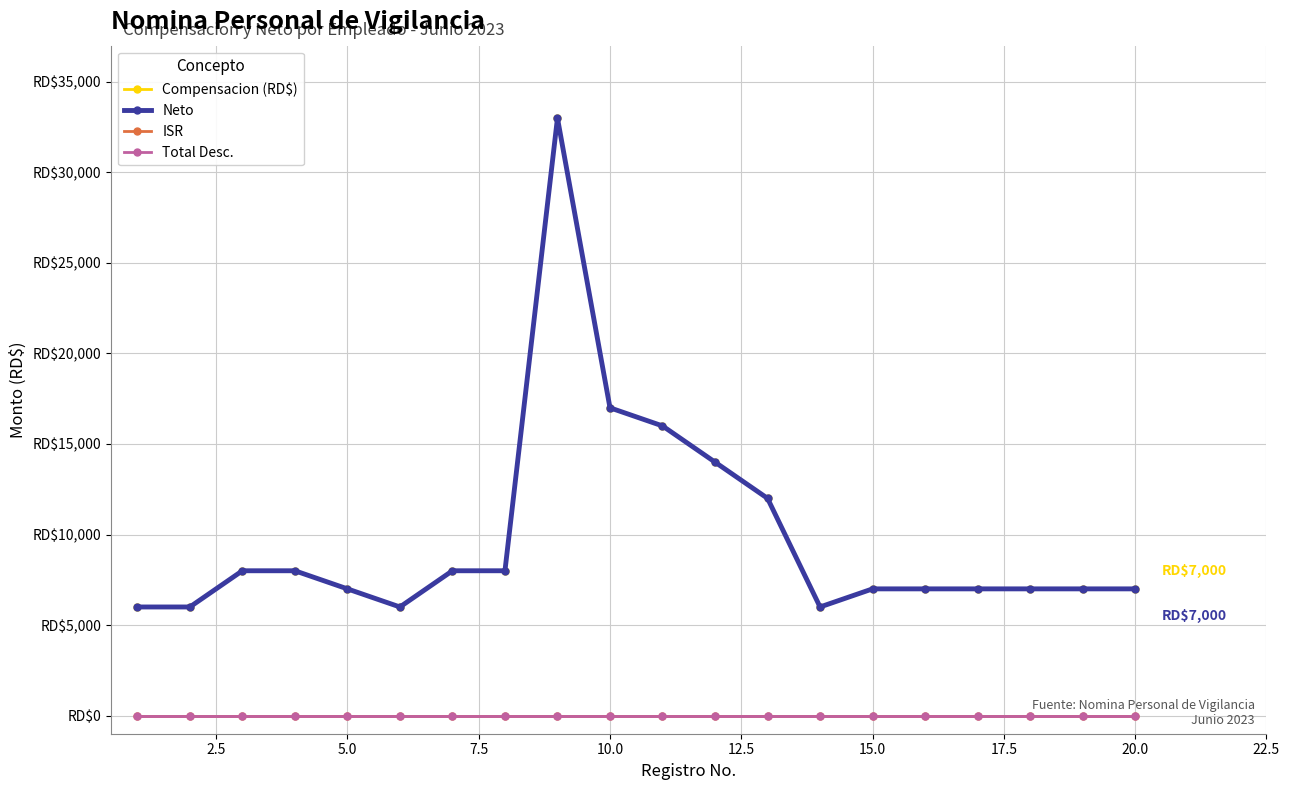

True or false: Compensacion (RD$) and Neto intersect in this chart.

False